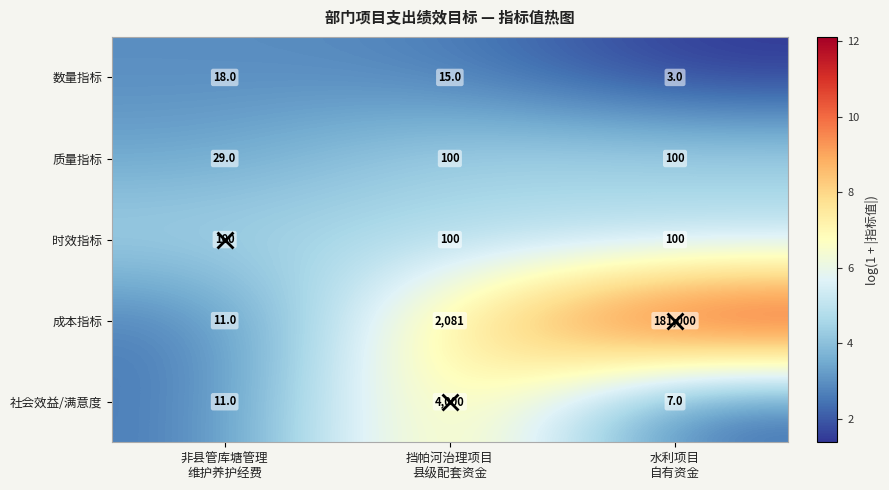

What is the total value across all series at 非县管库塘管理
维护养护经费?

169